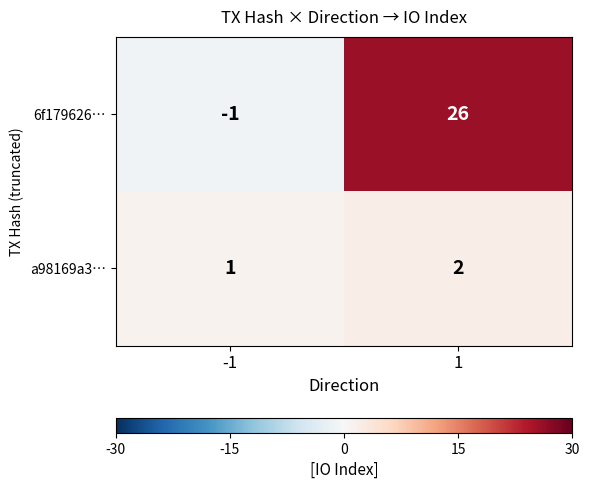

What value does the 6f179626… series have at 1, to the nearest 10?

30